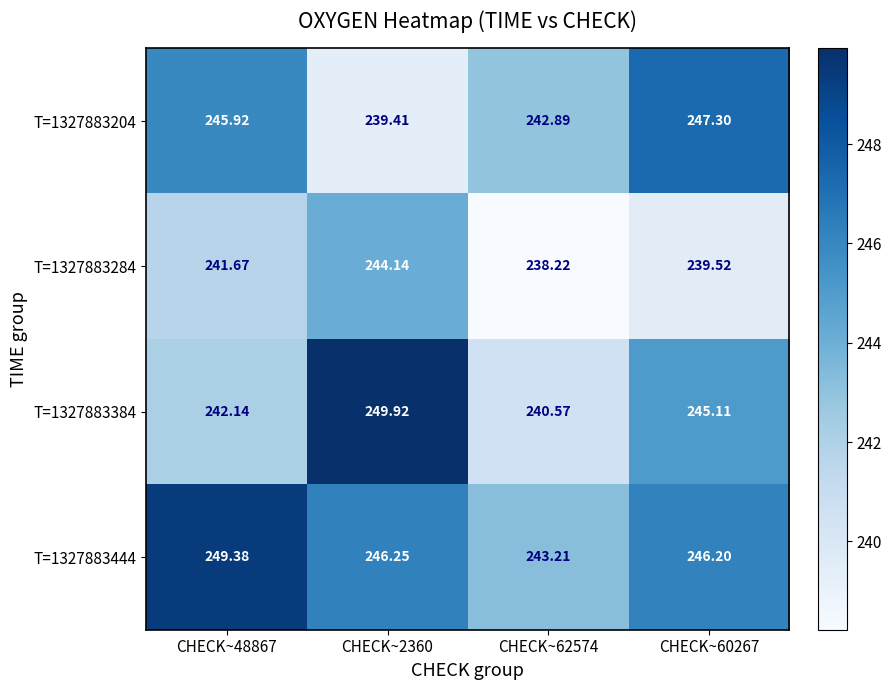

Between CHECK~48867 and CHECK~60267, which is larger?

CHECK~60267